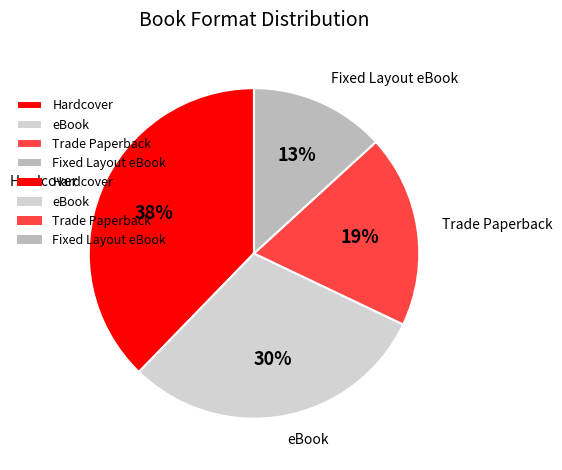

Is it true that Trade Paperback is 19% of the pie?

True